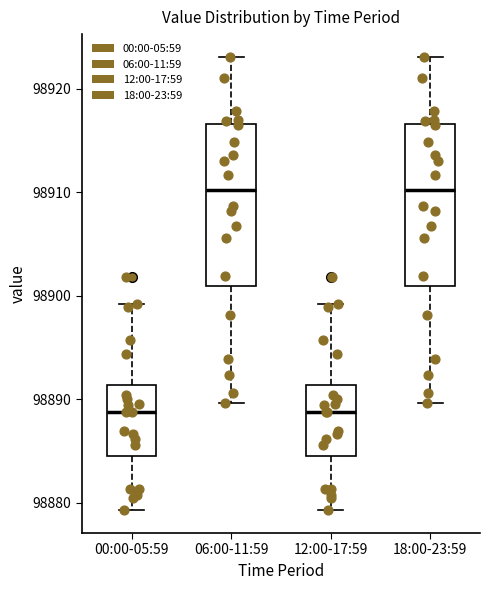

Where does the upper whisker of the box for 18:00-23:59 end on the y-axis? The values are not printed on the chart, so give them approximately, as read against the axis.

98923